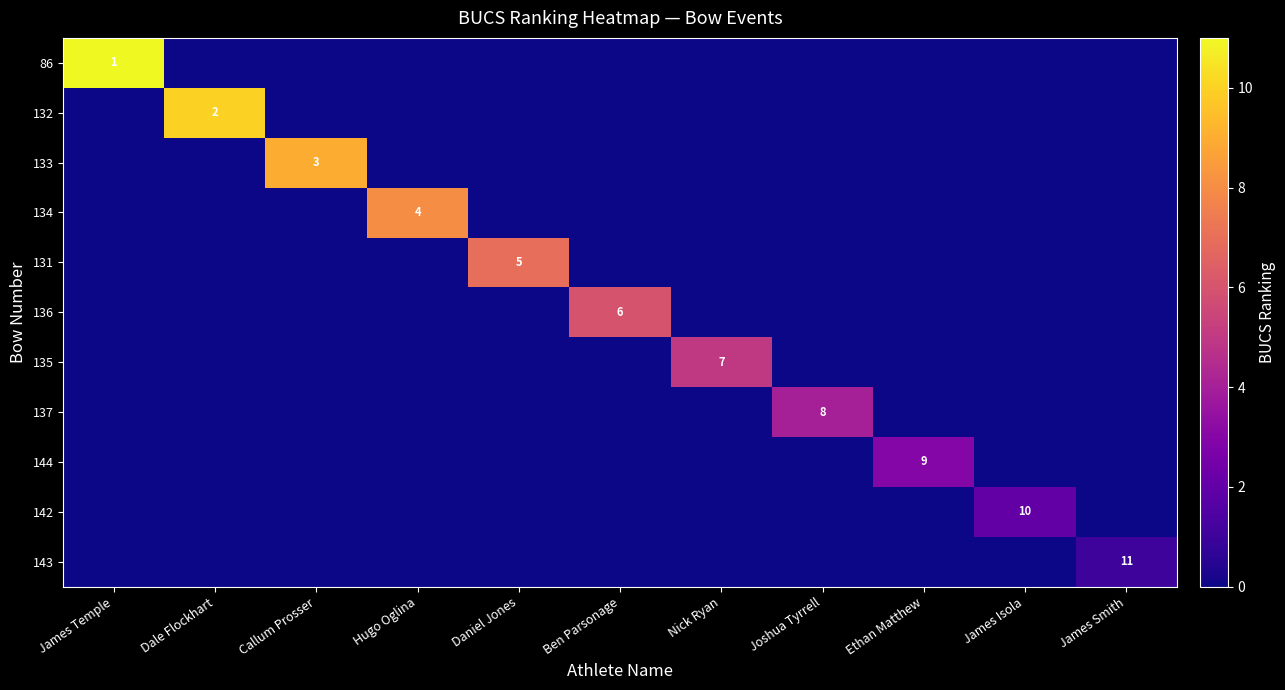

Is it true that 136 equals 8 at Ben Parsonage?

False